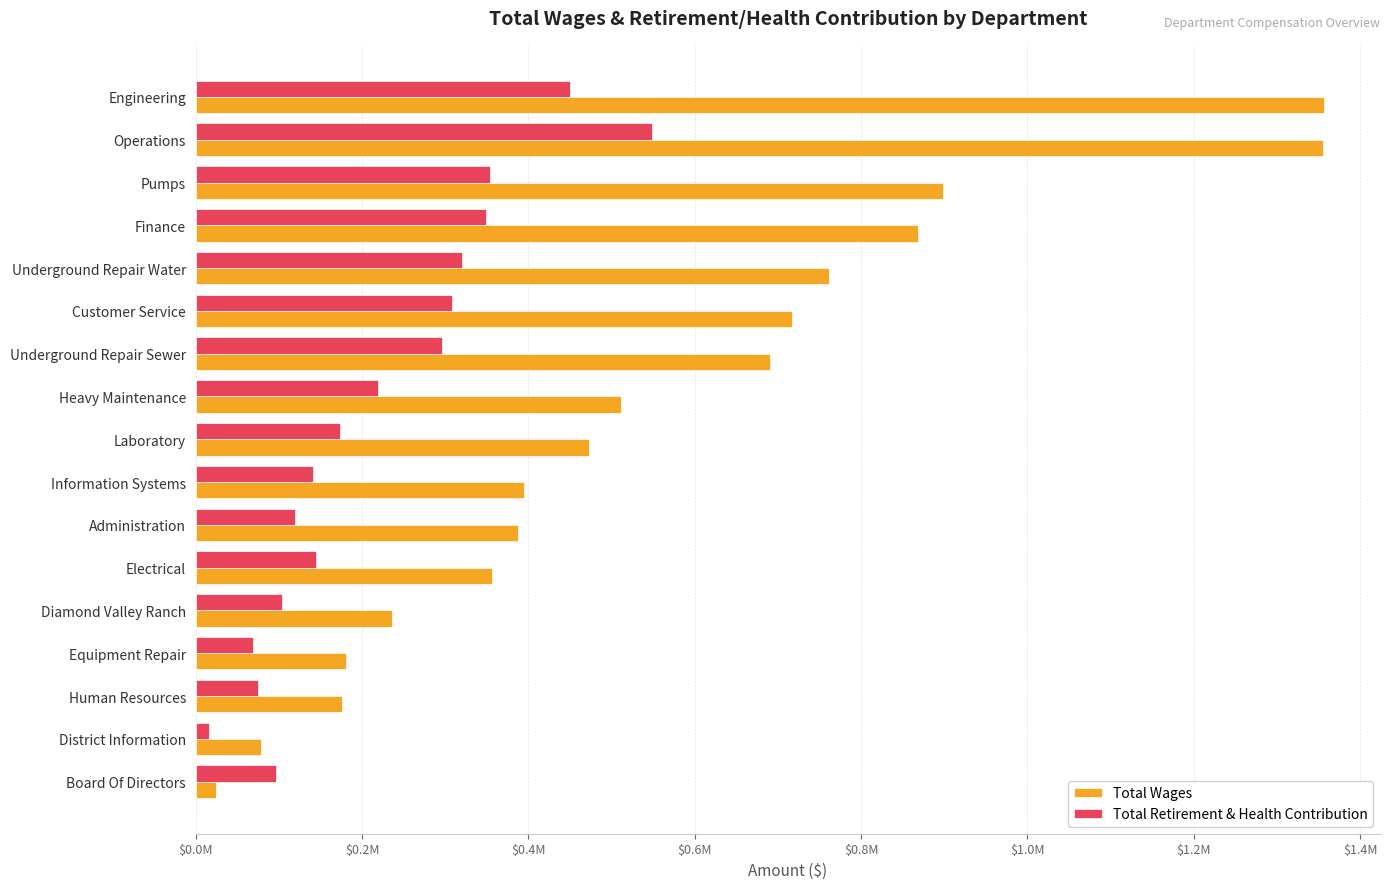

What are all the series names shown in the legend?

Total Wages, Total Retirement & Health Contribution